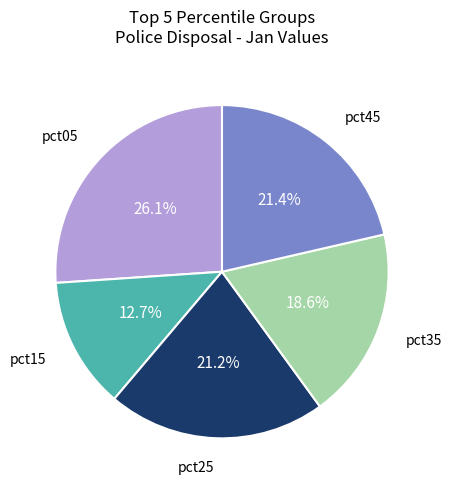

How many slices are in this pie chart?

5